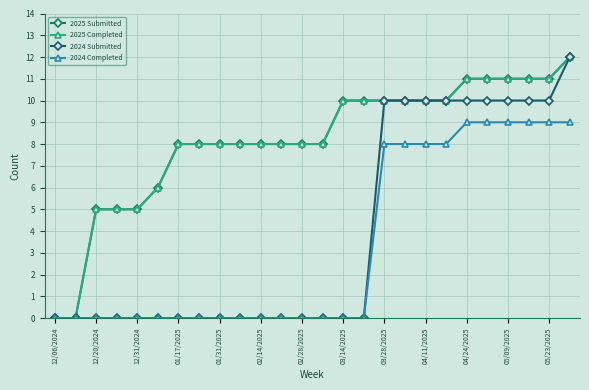

Which series has the largest total across all categories?

2025 Submitted